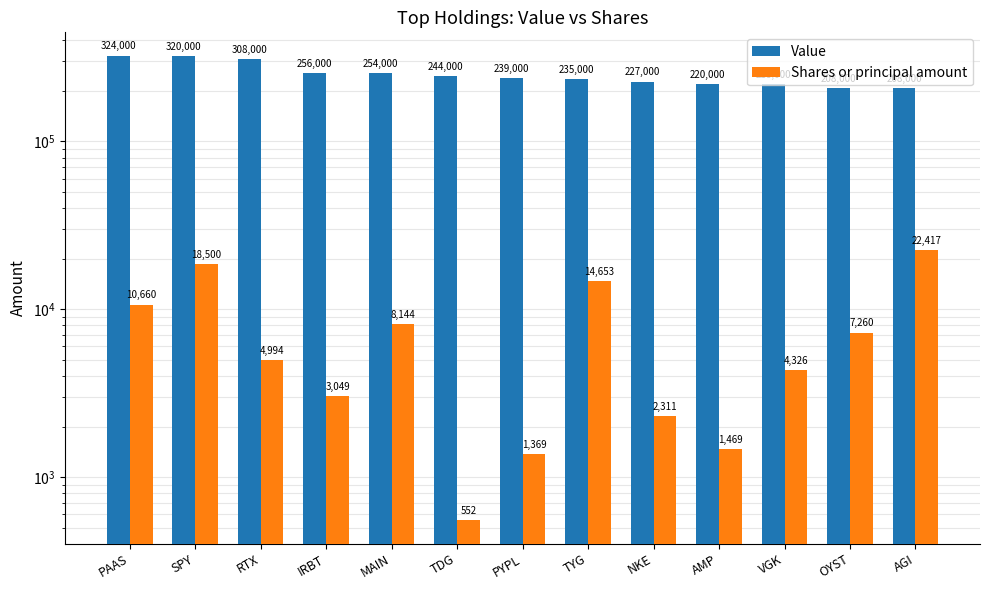

The value of Shares or principal amount at VGK is 6744. True or false?

False